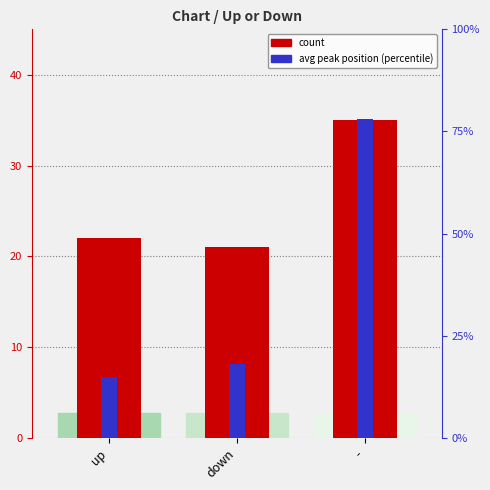

At which category is the sum across all series the highest?

-